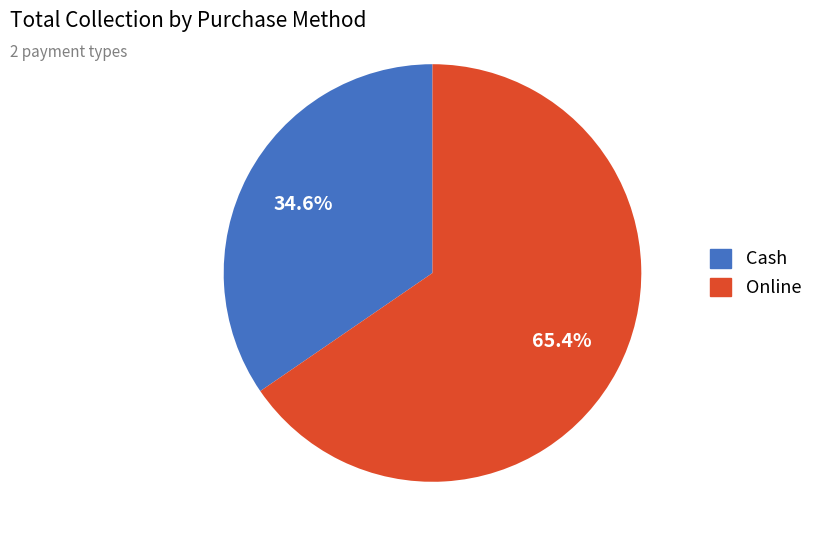

How many segments does this pie chart have?

2